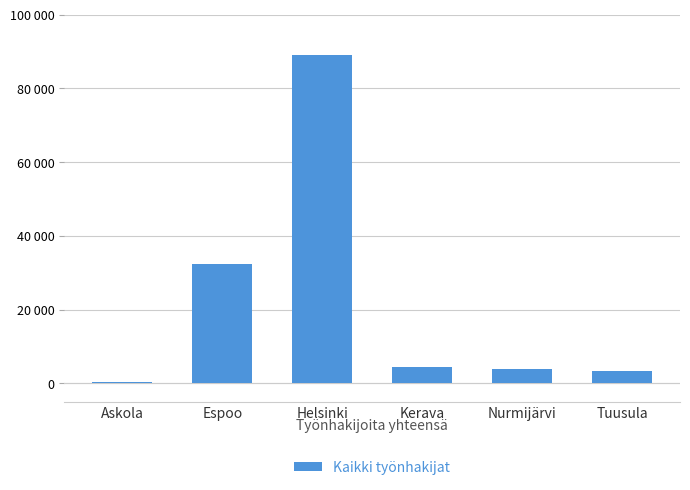

Reading right to left, list all the values displayed in this chart.

Tuusula=3450	Nurmijärvi=3991	Kerava=4391	Helsinki=88914	Espoo=32279	Askola=432